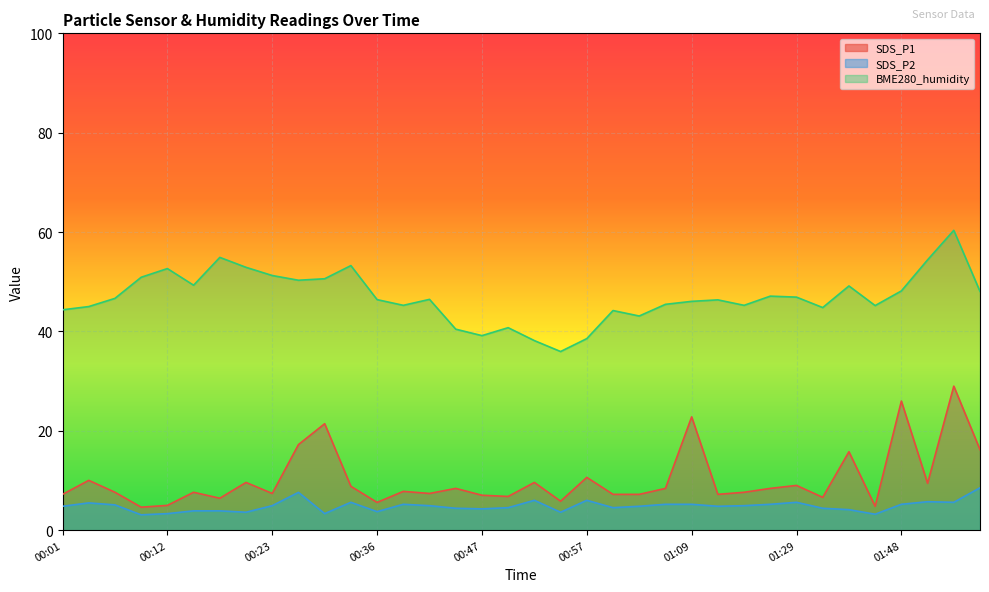

Reading left to right, transcribe all the data shown in this chart.

SDS_P1: 00:01=7.2	00:04=10.0	00:07=7.6	00:09=4.6	00:12=5.0	00:15=7.6	00:18=6.4	00:21=9.6	00:23=7.4	00:26=17.2	00:28=21.4	00:31=8.8	00:36=5.6	00:39=7.8	00:42=7.4	00:44=8.4	00:47=7.0	00:49=6.8	00:52=9.6	00:55=5.8	00:57=10.6	01:00=7.2	01:03=7.2	01:06=8.4	01:09=22.8	01:12=7.2	01:20=7.6	01:27=8.4	01:29=9.0	01:32=6.6	01:34=15.8	01:37=4.8	01:48=26.0	01:51=9.4	01:53=29.0	01:56=16.2
SDS_P2: 00:01=4.8	00:04=5.5	00:07=5.1	00:09=3.1	00:12=3.3	00:15=3.9	00:18=3.9	00:21=3.6	00:23=4.9	00:26=7.6	00:28=3.3	00:31=5.6	00:36=3.7	00:39=5.2	00:42=4.9	00:44=4.4	00:47=4.3	00:49=4.5	00:52=6.0	00:55=3.6	00:57=6.0	01:00=4.5	01:03=4.8	01:06=5.2	01:09=5.2	01:12=4.8	01:20=4.9	01:27=5.2	01:29=5.6	01:32=4.4	01:34=4.1	01:37=3.2	01:48=5.2	01:51=5.7	01:53=5.6	01:56=8.5
BME280_humidity: 00:01=44.4	00:04=45.0	00:07=46.6	00:09=50.9	00:12=52.7	00:15=49.3	00:18=54.9	00:21=52.9	00:23=51.2	00:26=50.3	00:28=50.6	00:31=53.3	00:36=46.4	00:39=45.2	00:42=46.5	00:44=40.5	00:47=39.1	00:49=40.8	00:52=38.1	00:55=35.9	00:57=38.5	01:00=44.2	01:03=43.1	01:06=45.5	01:09=46.0	01:12=46.3	01:20=45.2	01:27=47.1	01:29=46.9	01:32=44.8	01:34=49.1	01:37=45.2	01:48=48.1	01:51=54.4	01:53=60.3	01:56=48.0